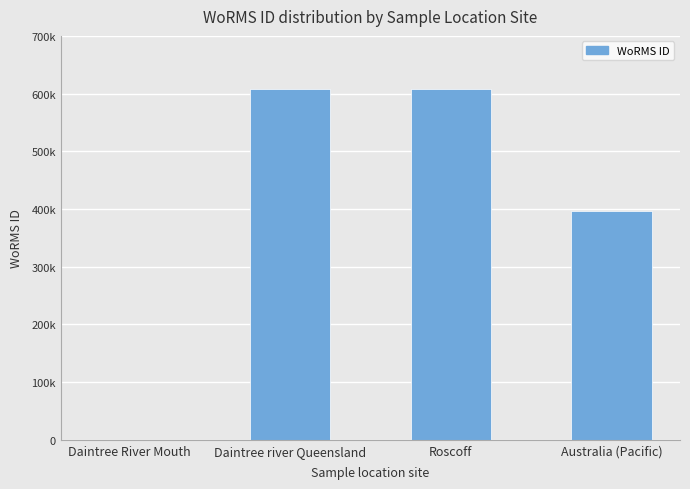

Which label corresponds to the largest value in the chart?

Daintree river Queensland